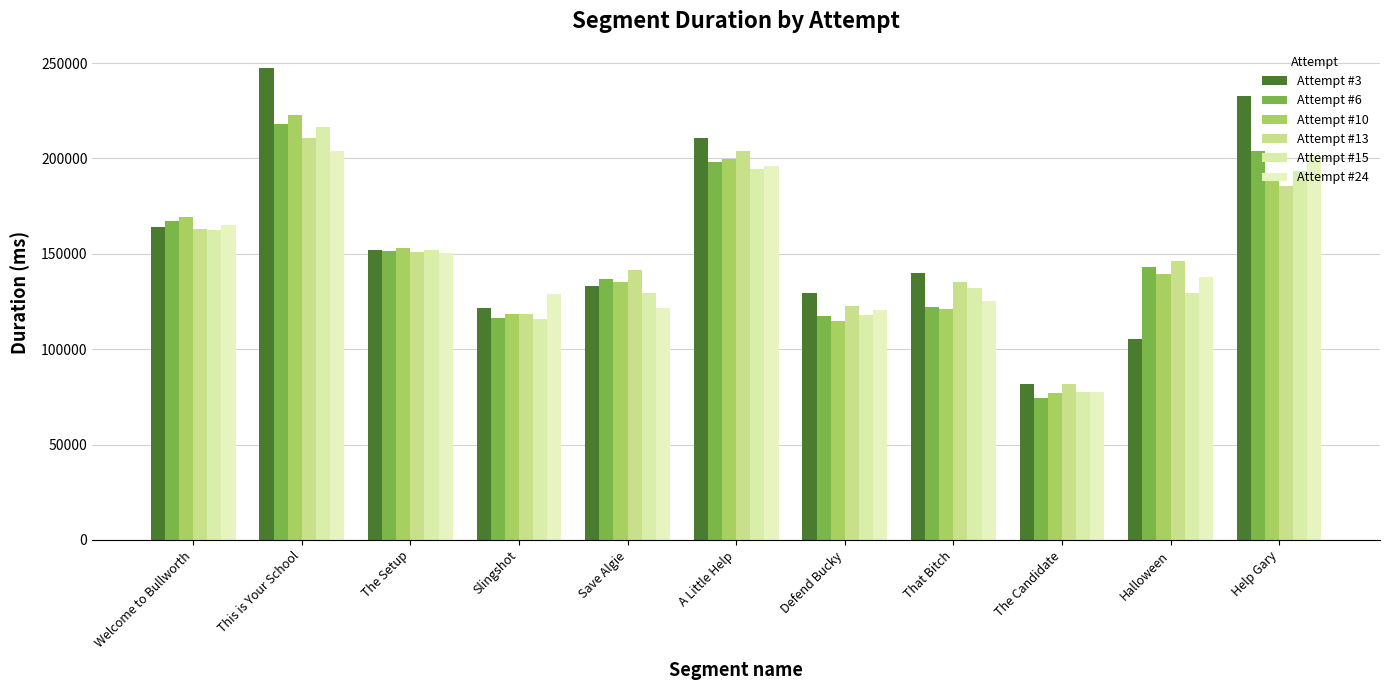

What is the lowest value of the Attempt #13 series?

81854